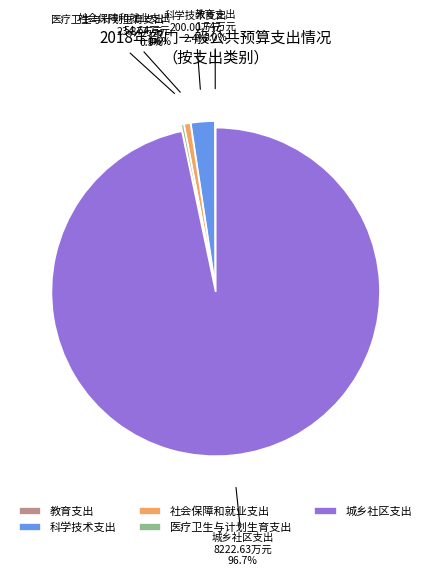

Which slice is the largest?

城乡社区支出